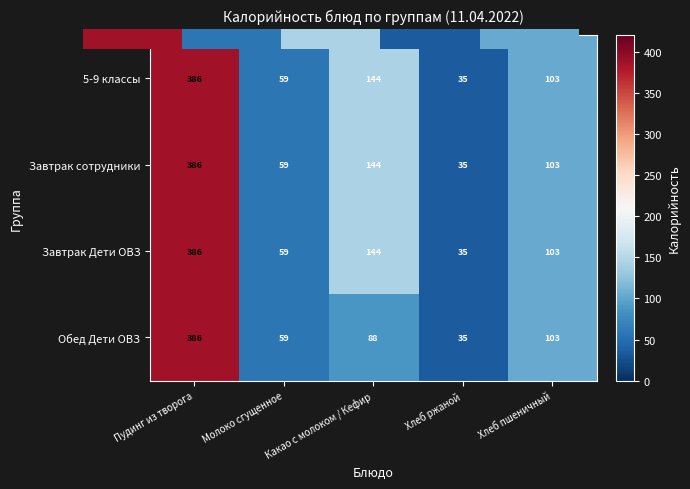

What is the difference between the 1 values at 3 and 2?

109.2